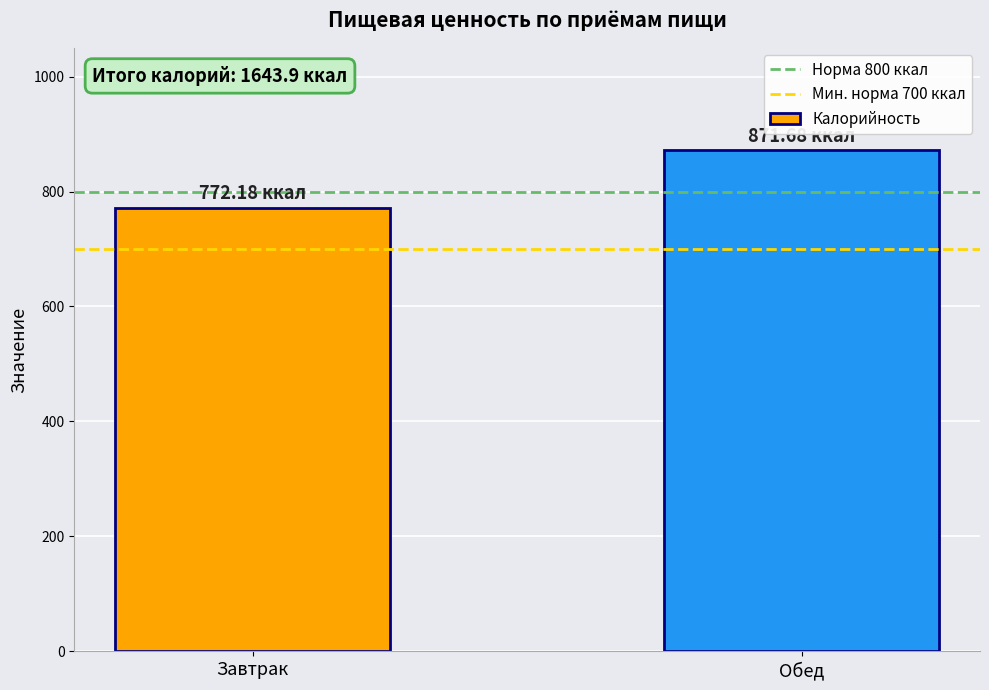

Rank the categories by value from highest to lowest.

Обед, Завтрак